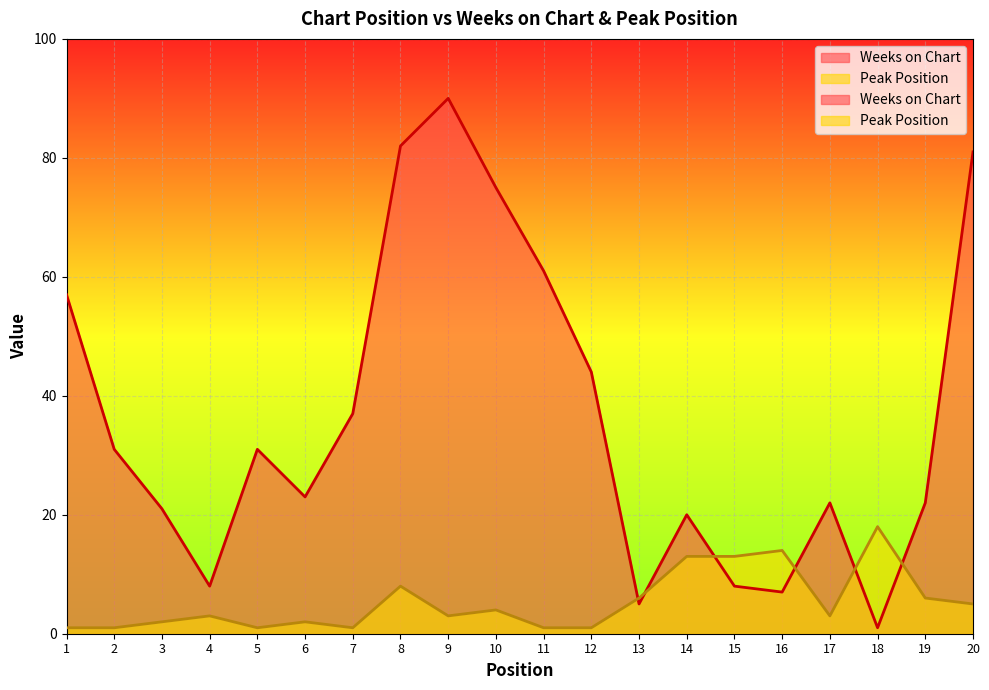

How many data points in Weeks on Chart are above 31?

8